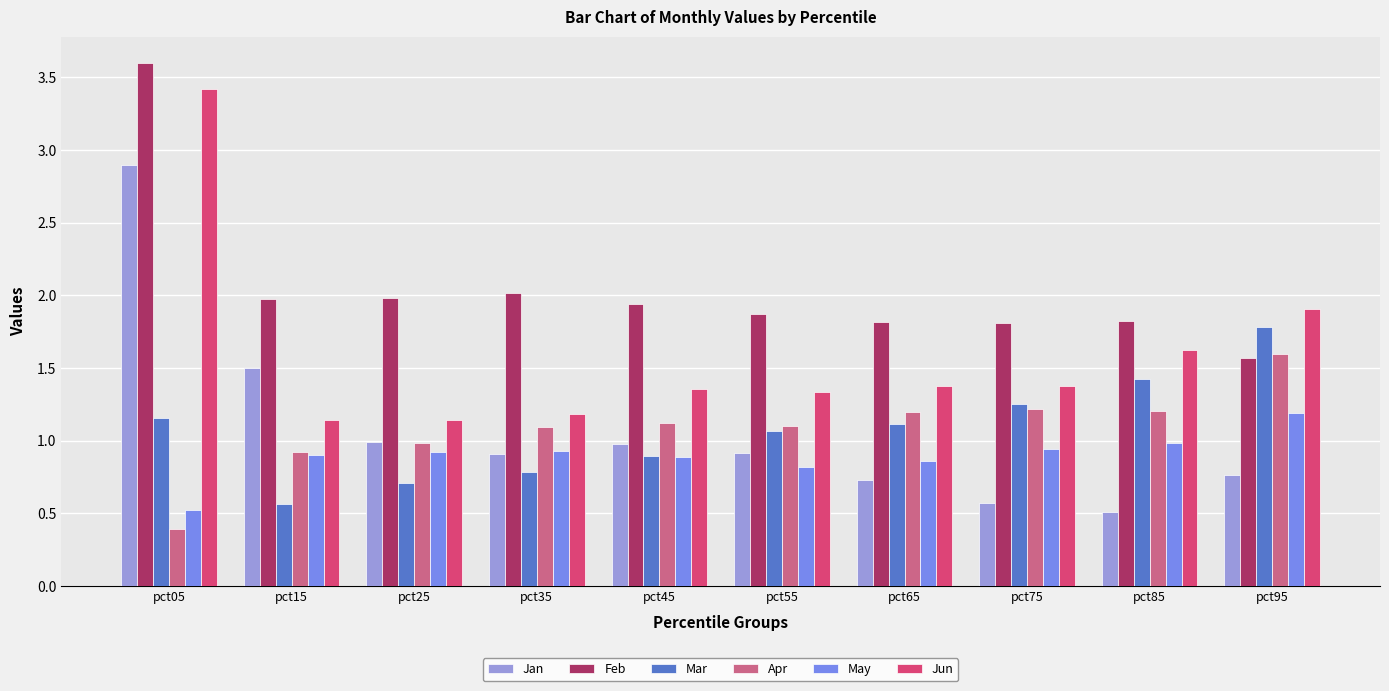

What is the value of the Jan bar at the 9th from the left?

0.5